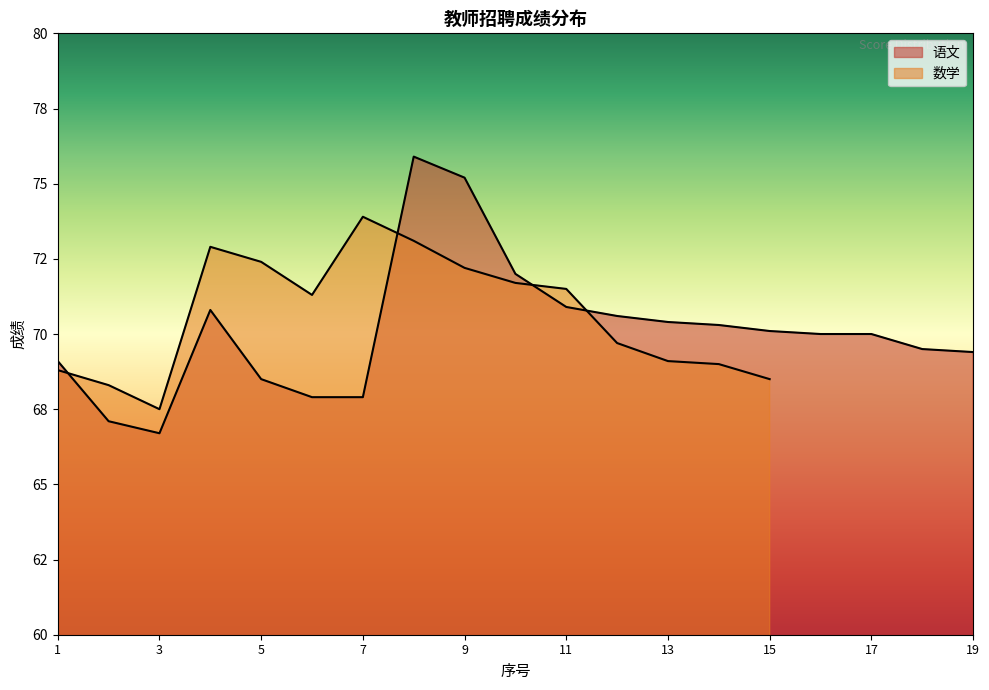

True or false: the data has more than 2 interior local peaks.

False